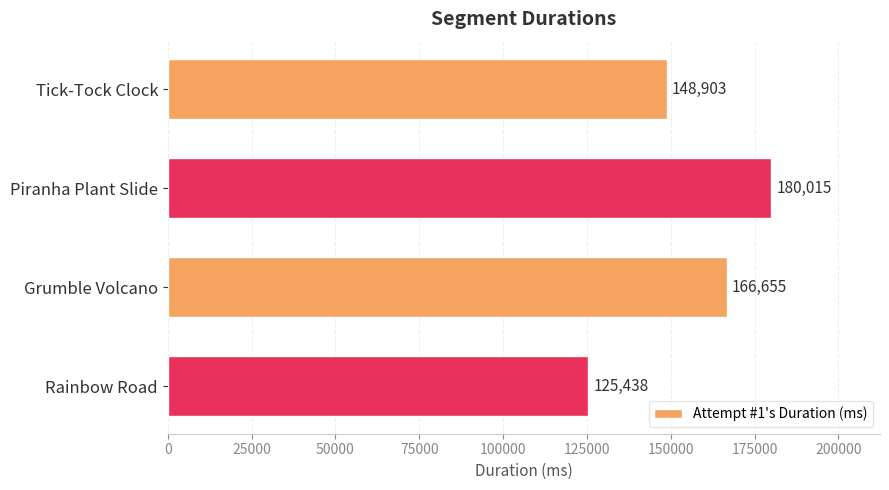

Are the bars horizontal?

Yes